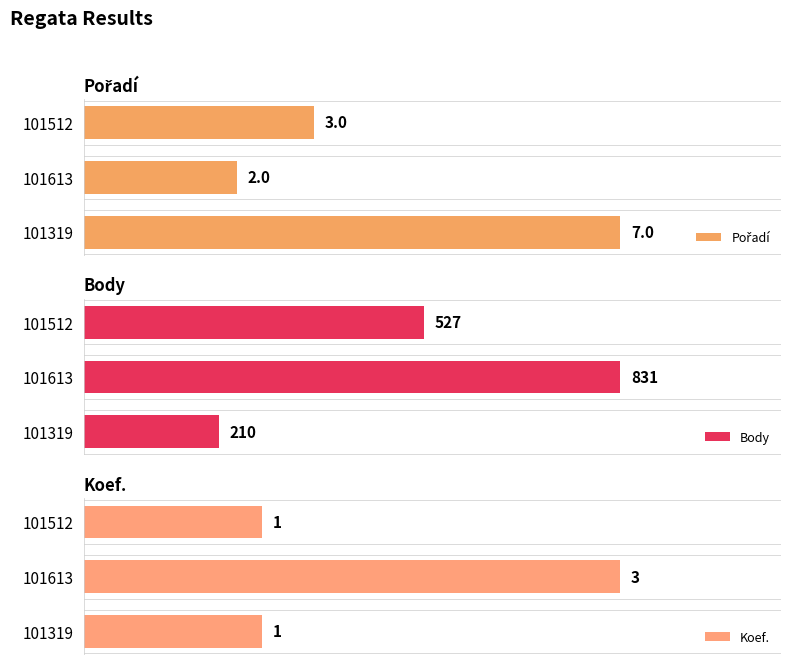

Does the chart contain any negative values?

No